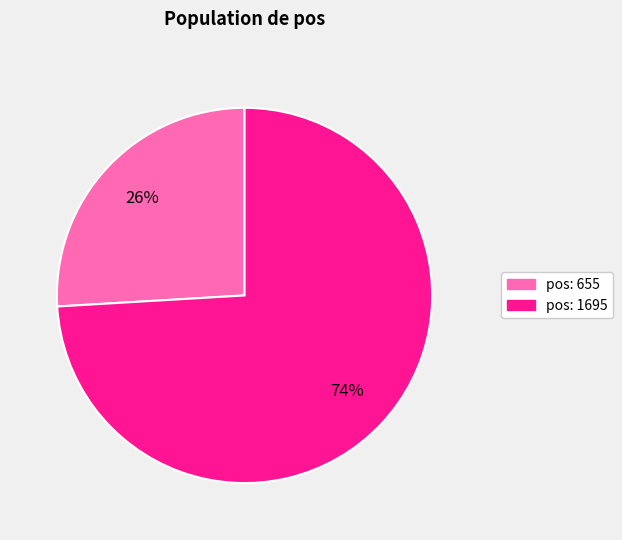

Is there a majority slice in this chart?

Yes